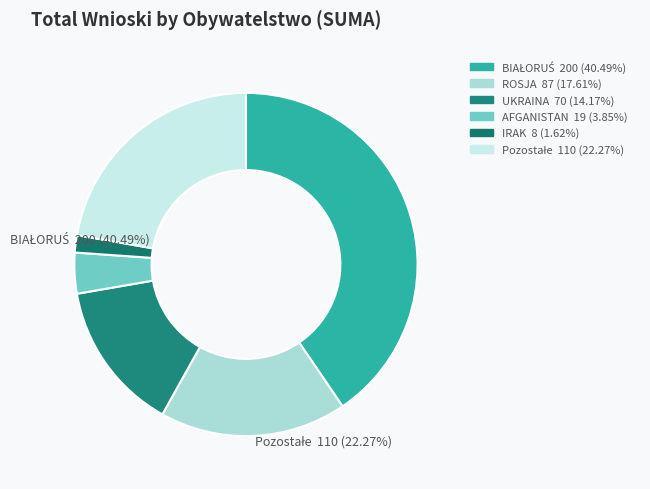

How many segments does this pie chart have?

6